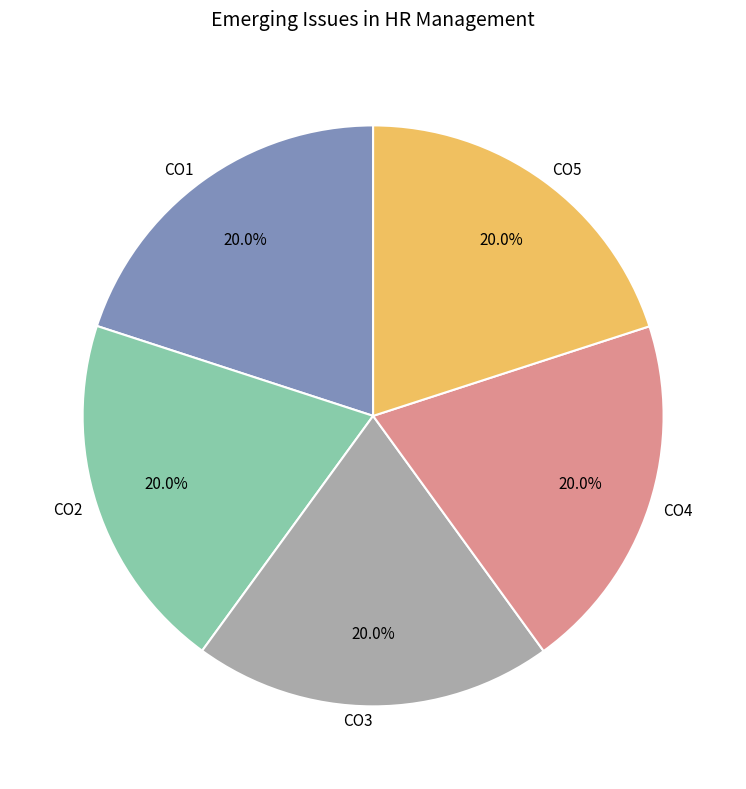

Approximately how many times larger is the value at CO1 compared to CO4?

1.0